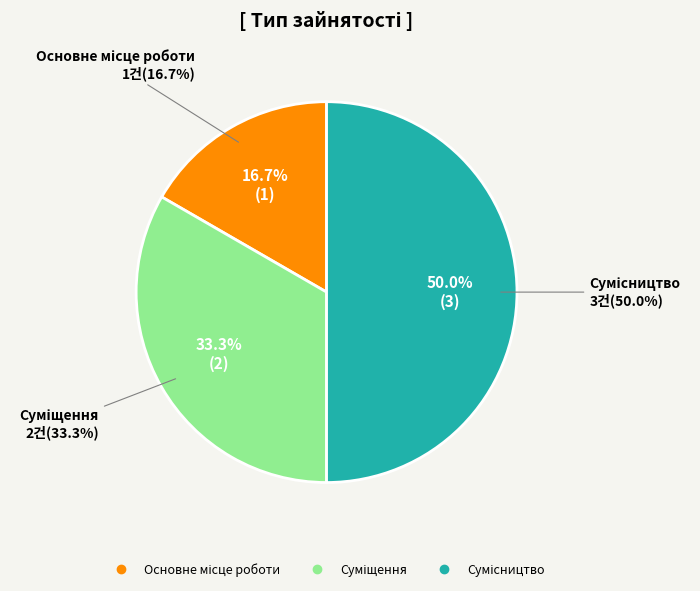

What percentage is NOT represented by Сумісництво?

50.0%